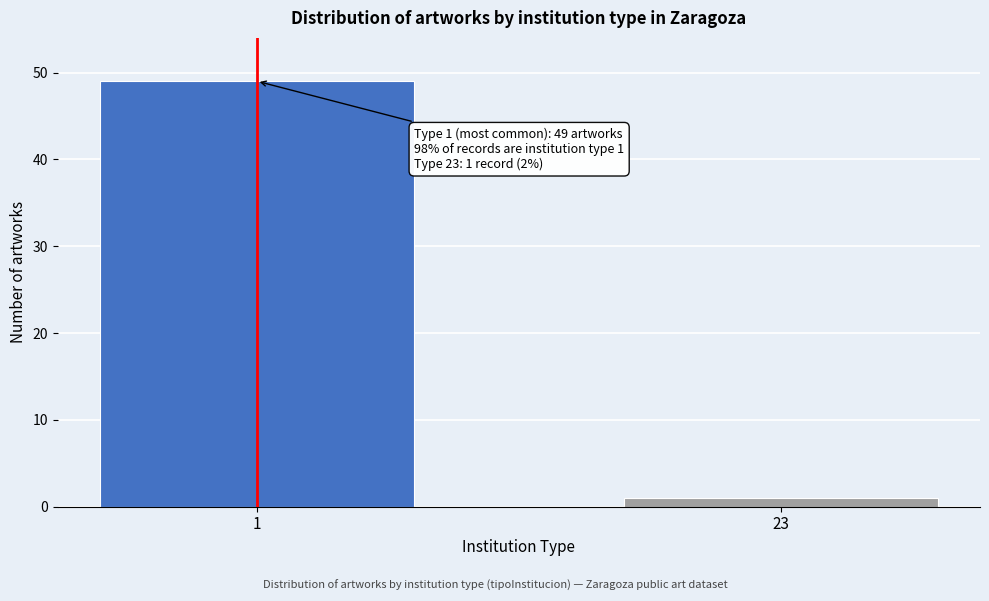

Reading right to left, what are all the values shown in this chart?

1	49